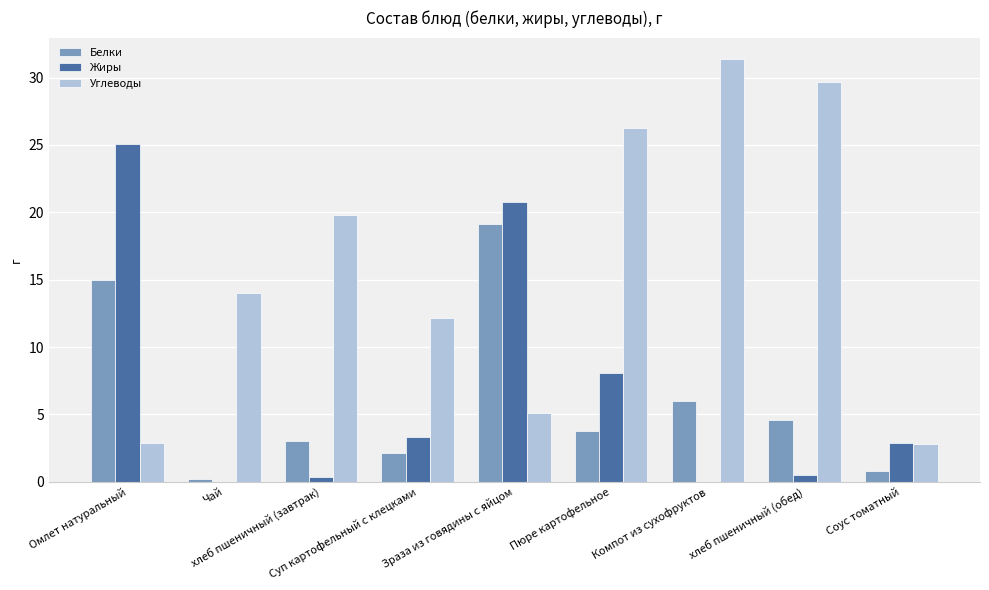

What is the highest value of the Белки series?

19.2